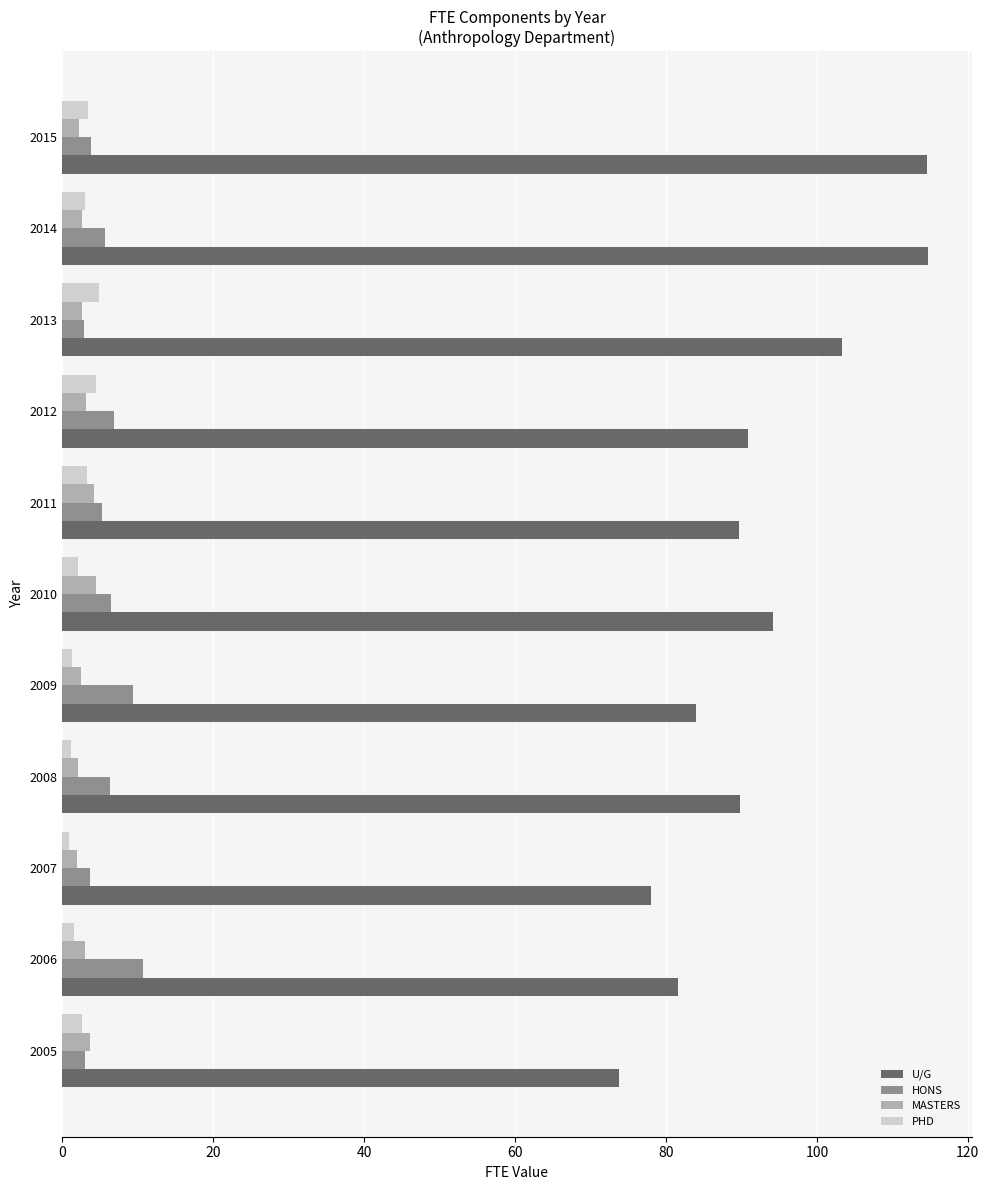

Where is U/G nearest to the value 94?

2010